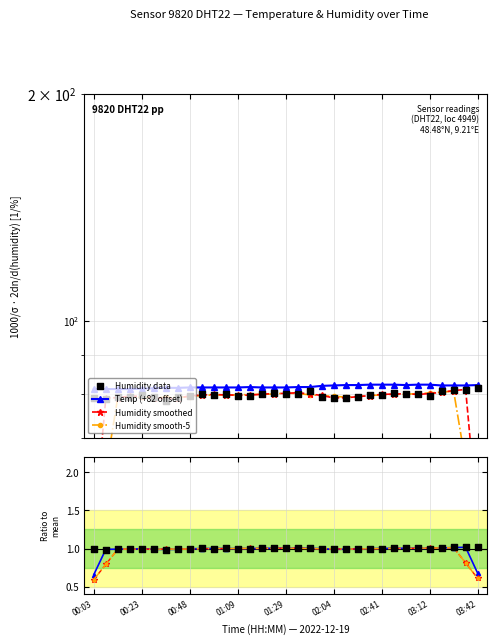

Which series reaches the minimum Y coordinate?

humidity